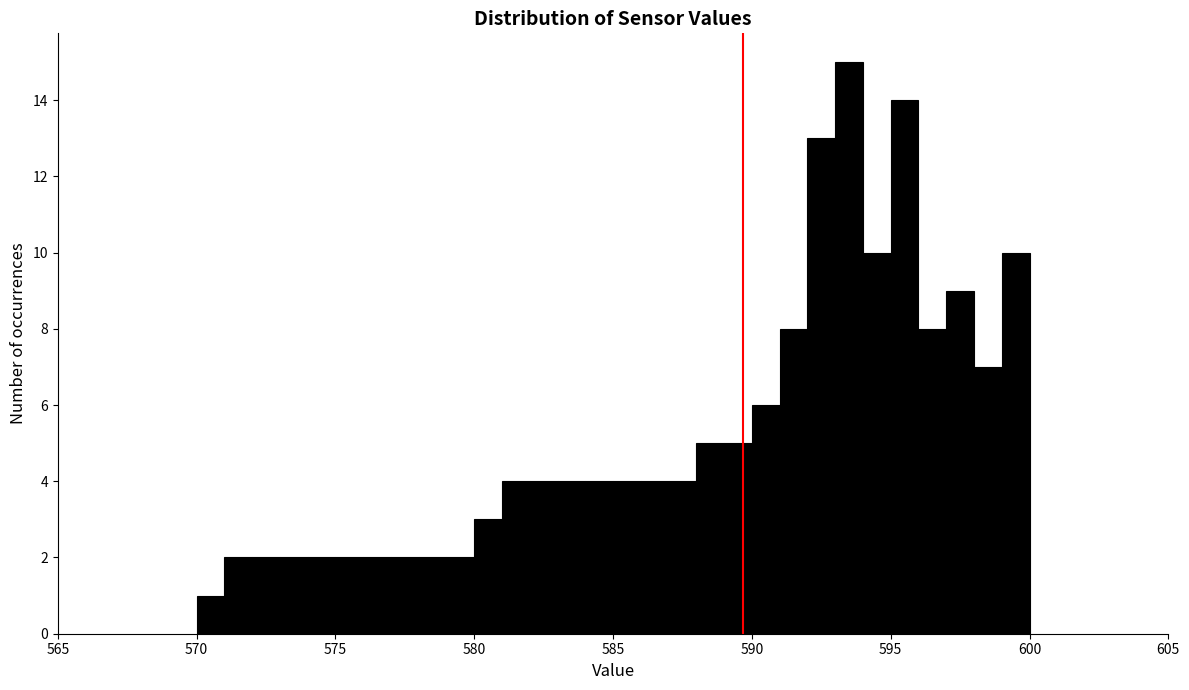

Around what value on the x-axis is the tallest bar? Give the approximate position of its centre, as read against the axis.

593.5